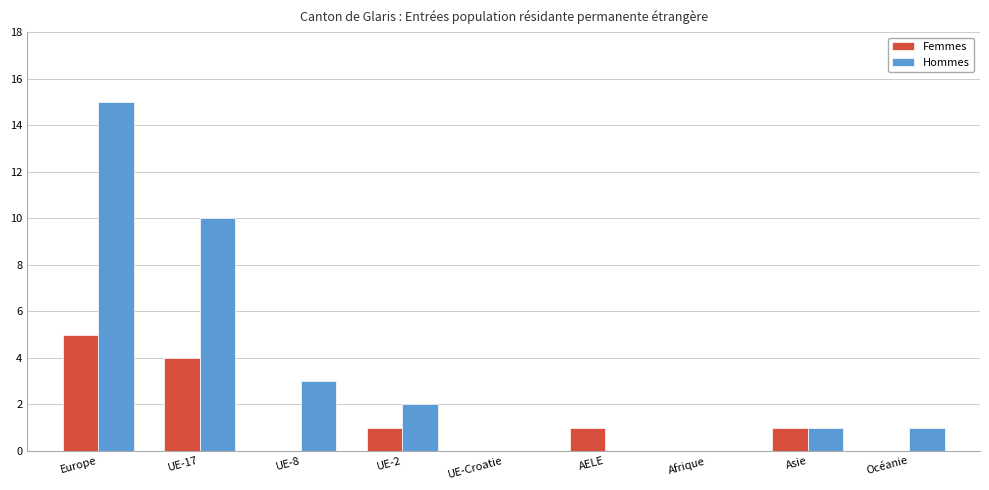

At which category is the sum across all series the highest?

Europe